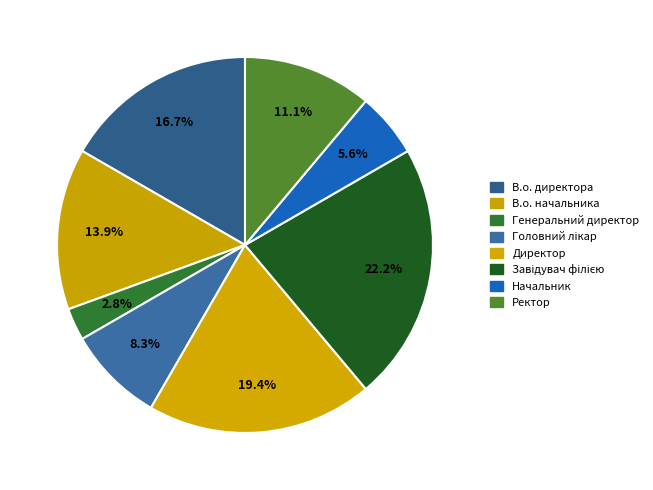

What is the change in value from В.о. директора to Генеральний директор?

-5